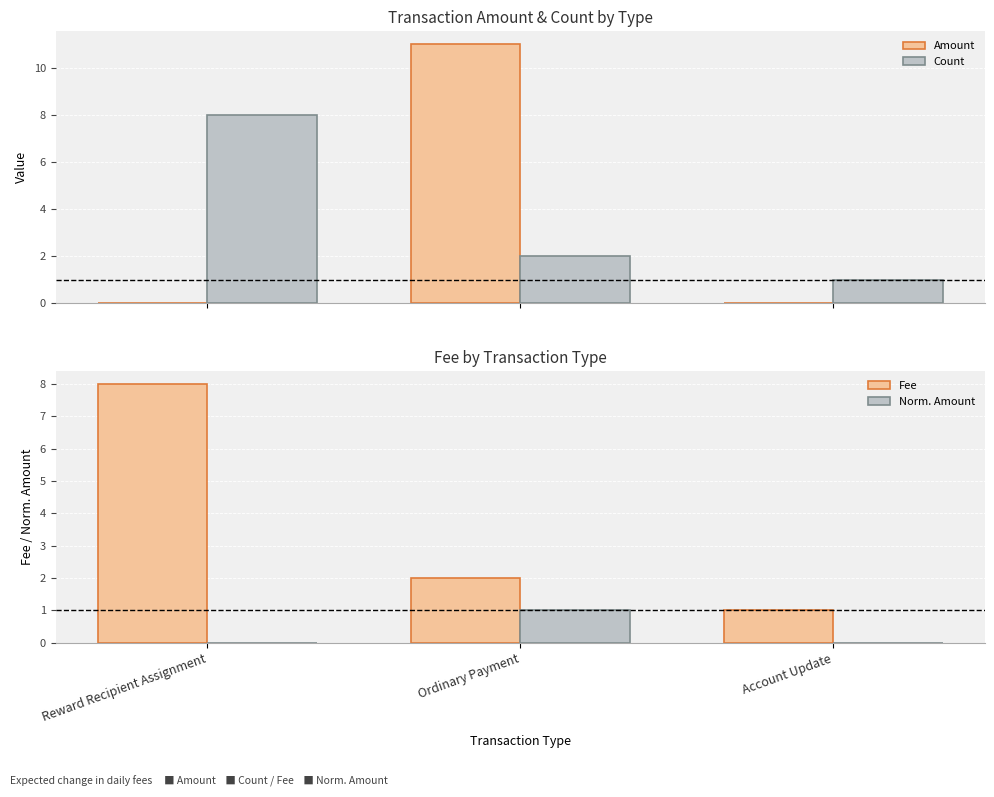

What position from the left is Reward Recipient Assignment?

1